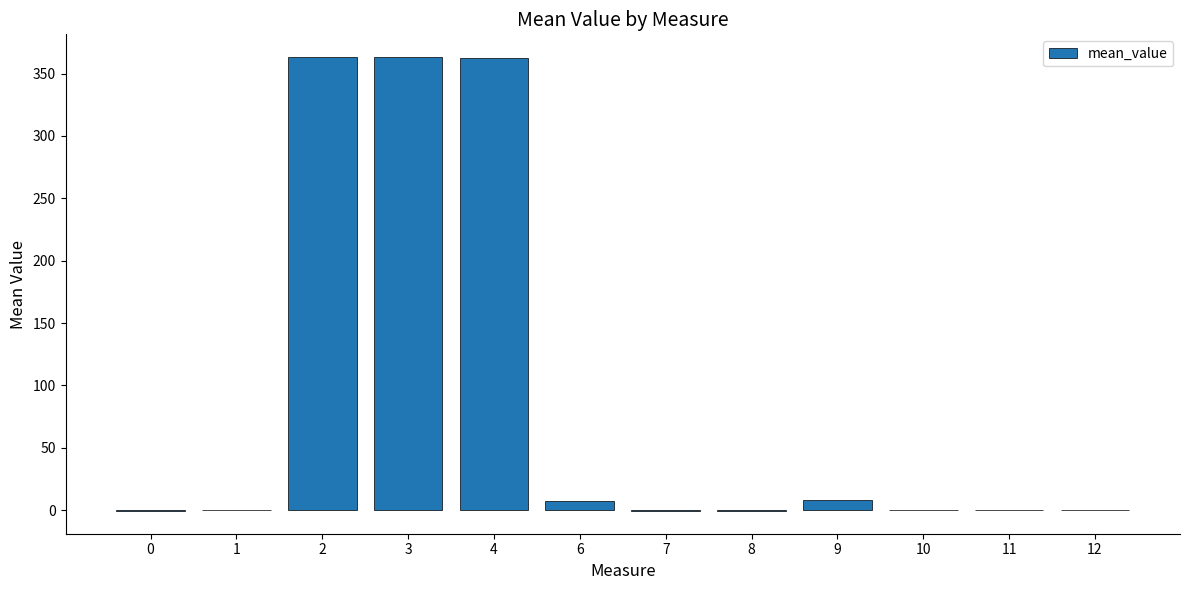

What is the greatest value displayed?

363.3